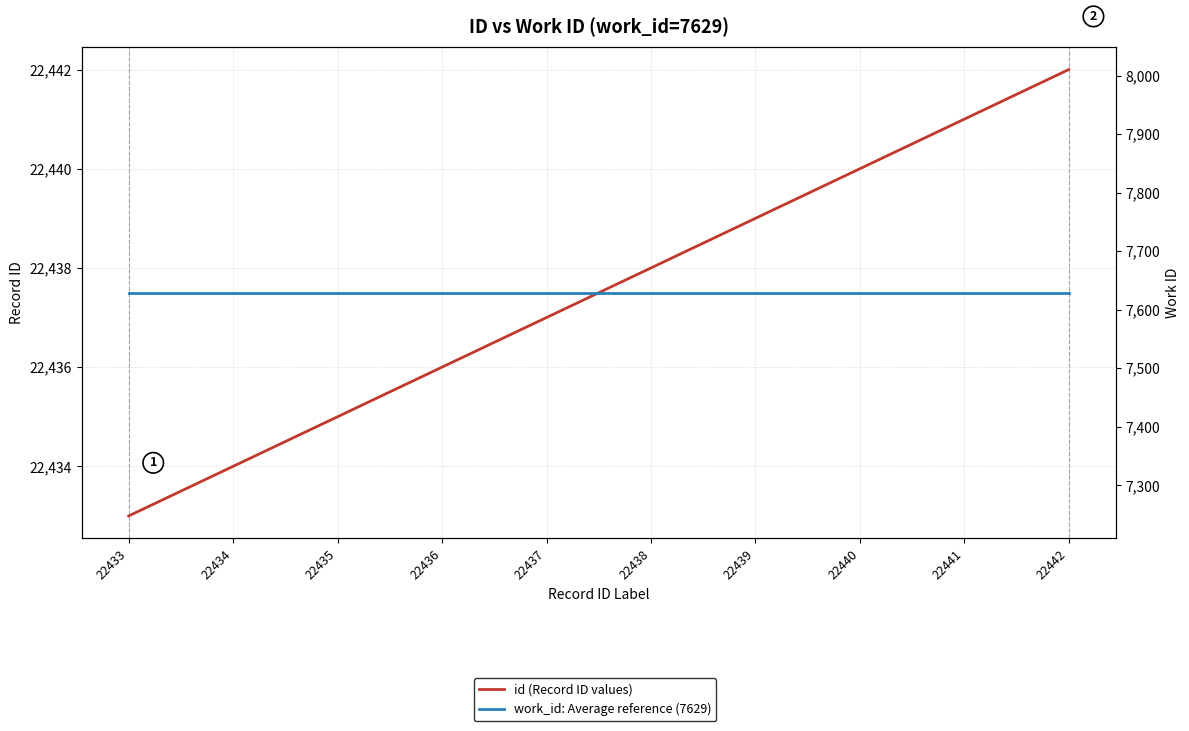

Does the chart have visible grid lines?

Yes